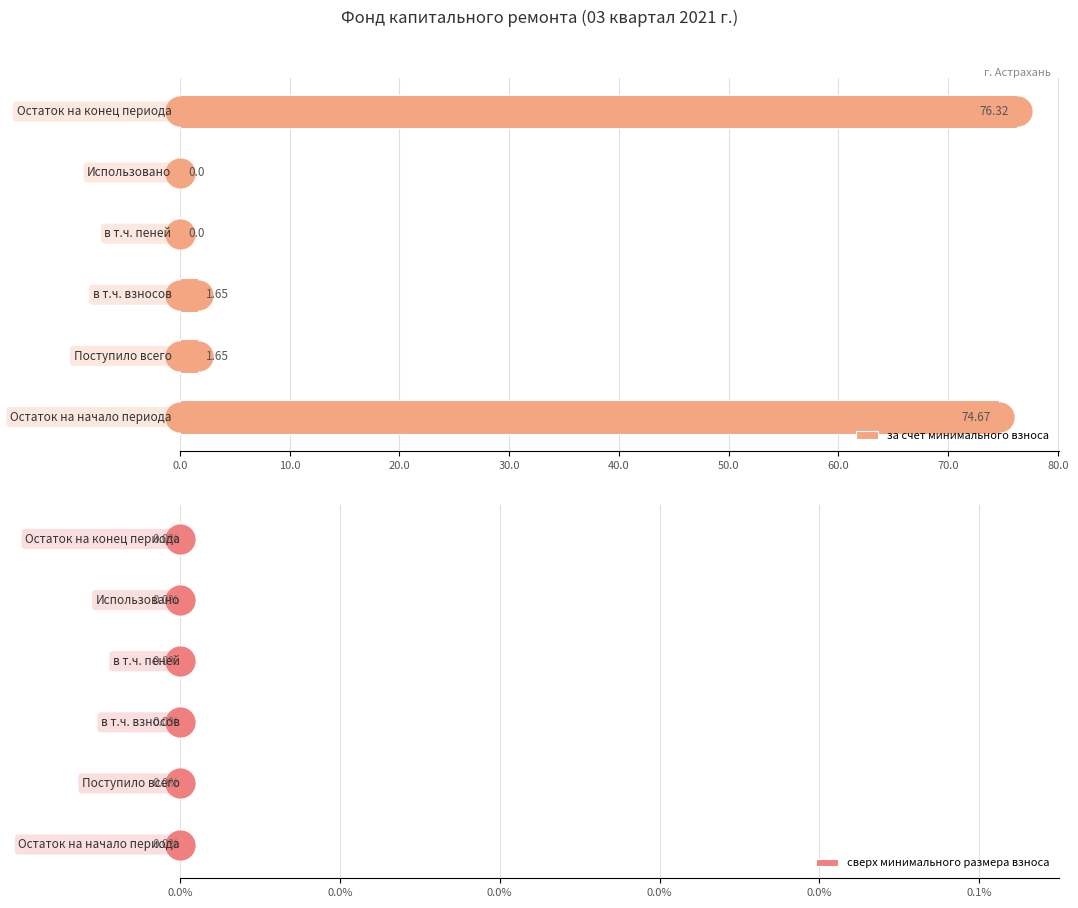

What is the sum of all values?

154.3